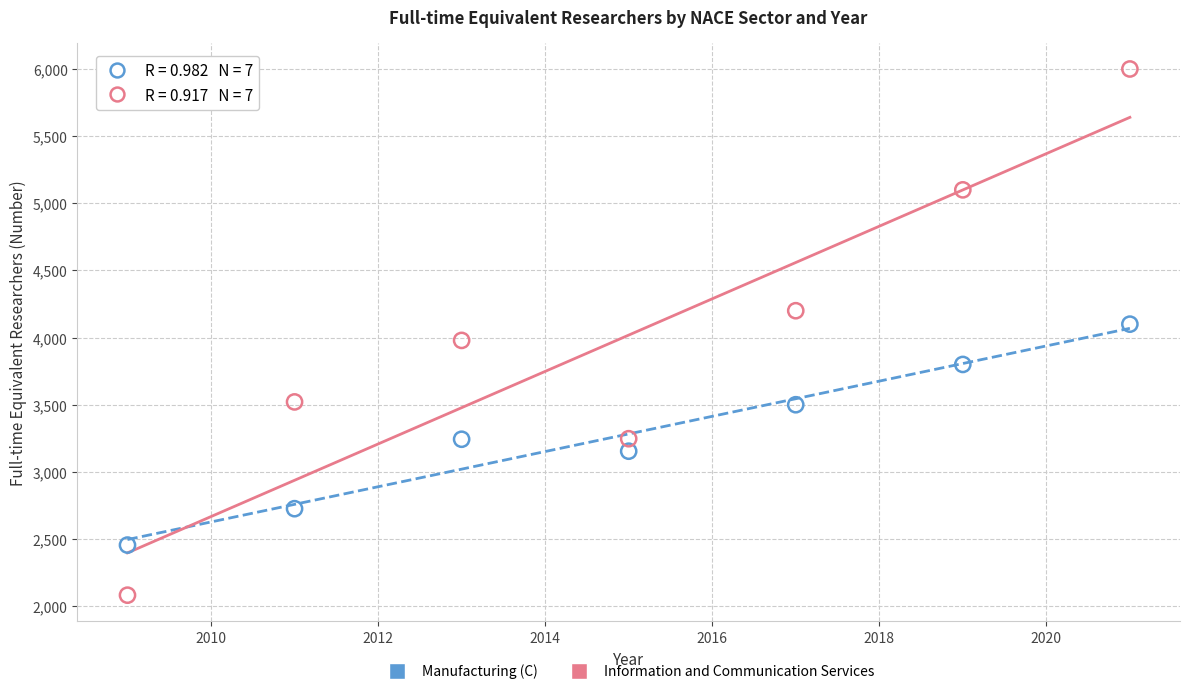

Which series reaches the maximum Y coordinate?

Information and Communication Services